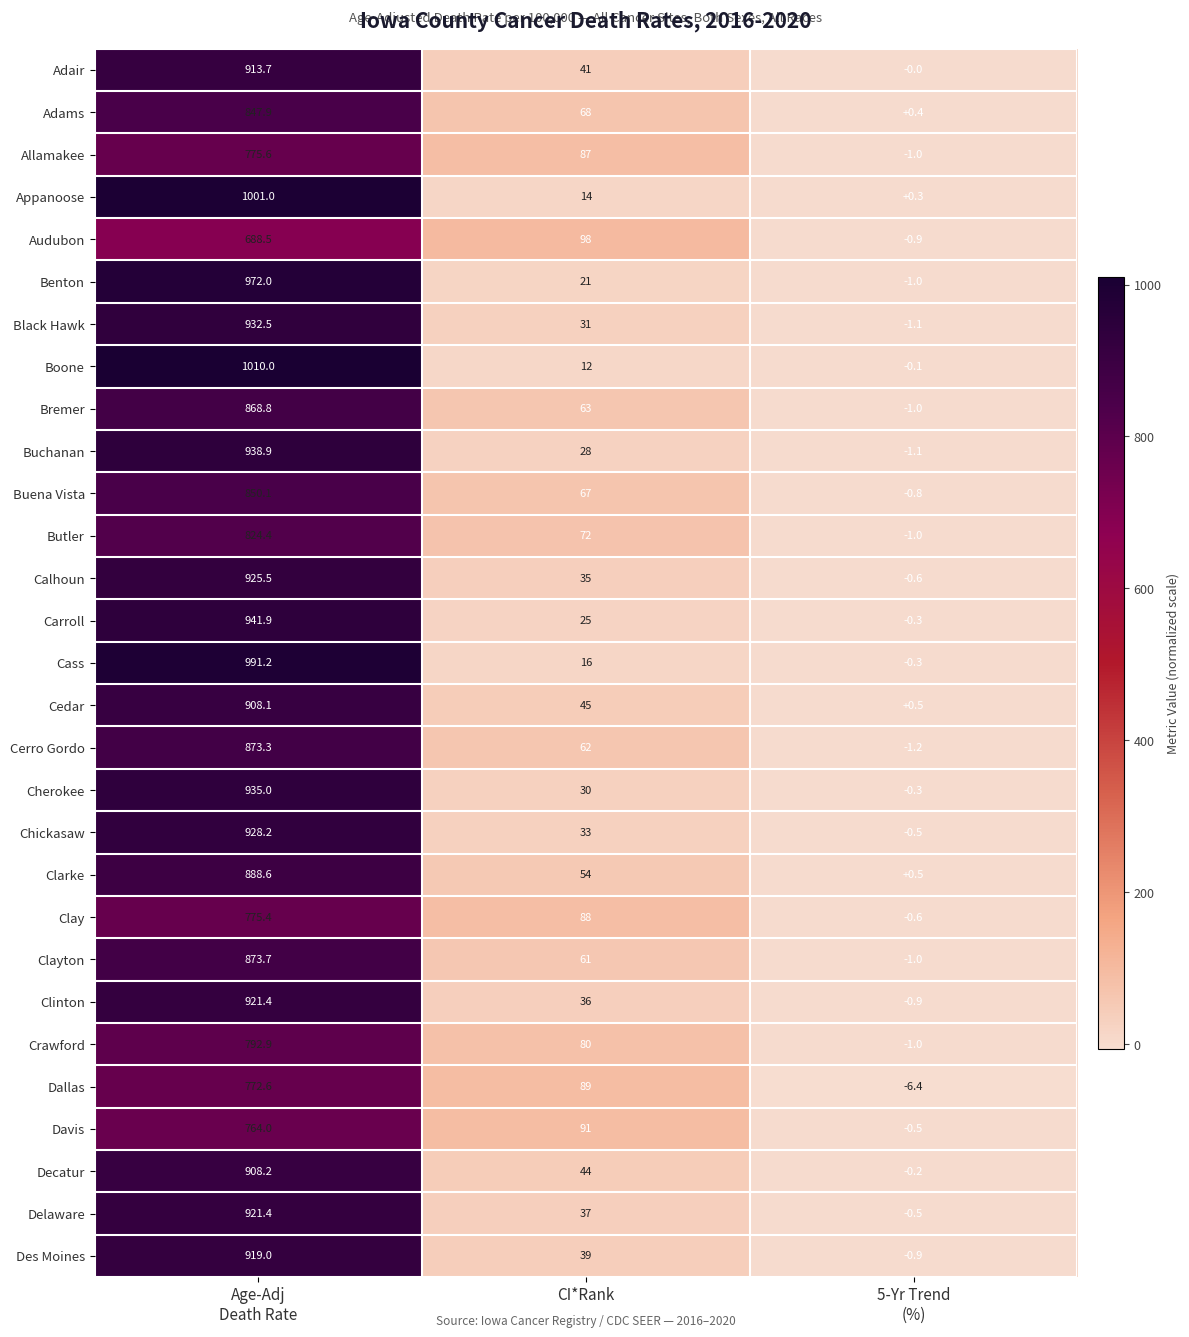

At which category is the sum across all series the highest?

Age-Adj
Death Rate